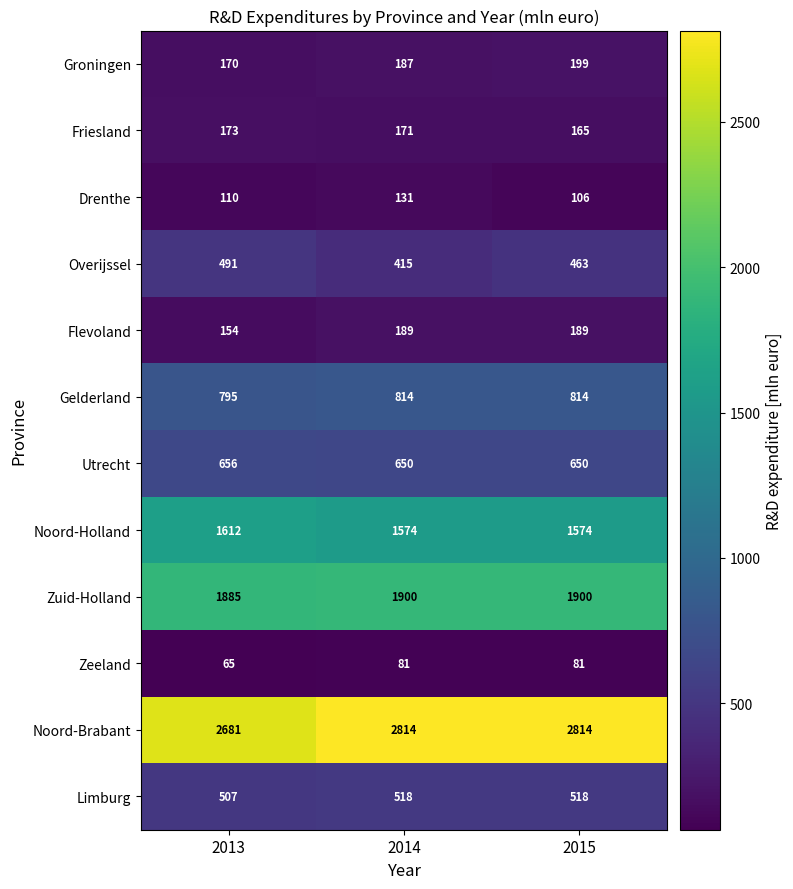

List the series in order of their peak value, lowest first.

Zeeland, Drenthe, Friesland, Flevoland, Groningen, Overijssel, Limburg, Utrecht, Gelderland, Noord-Holland, Zuid-Holland, Noord-Brabant